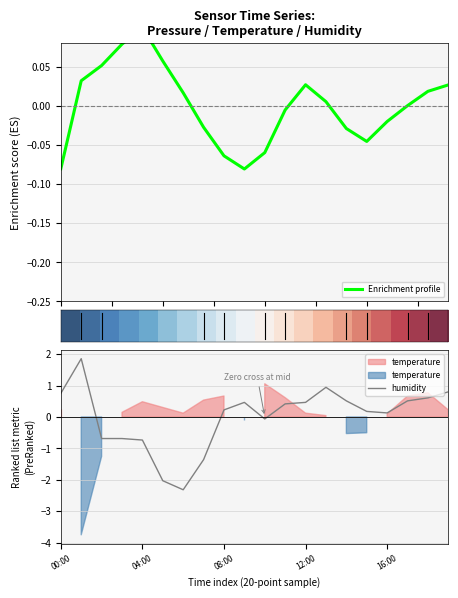

At which label does humidity first exceed 0?

00:00